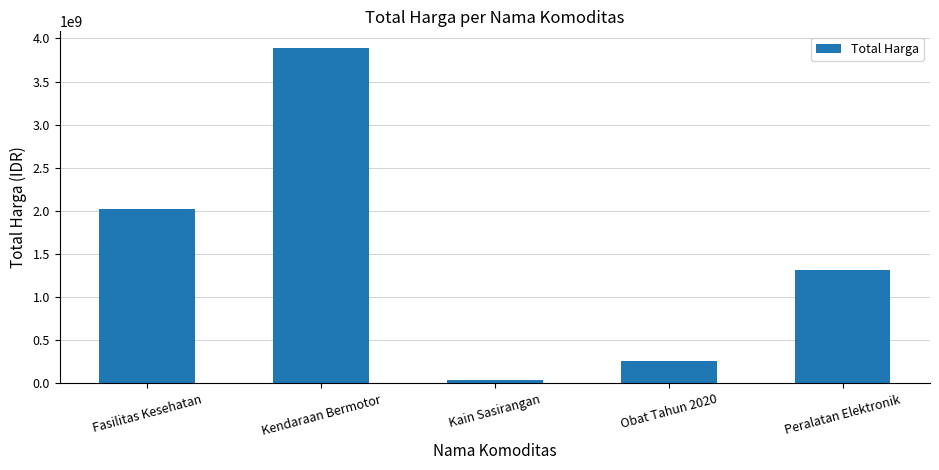

What is the change in value from Fasilitas Kesehatan to Obat Tahun 2020?

-1759796845